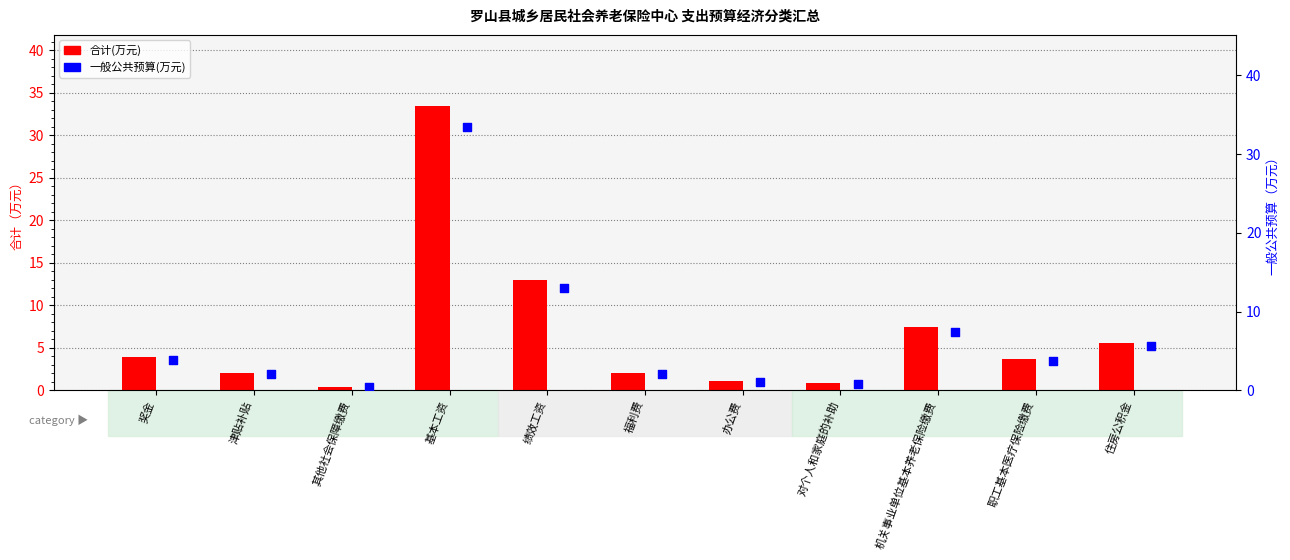

Which series contains the highest Y value?

合计(万元)